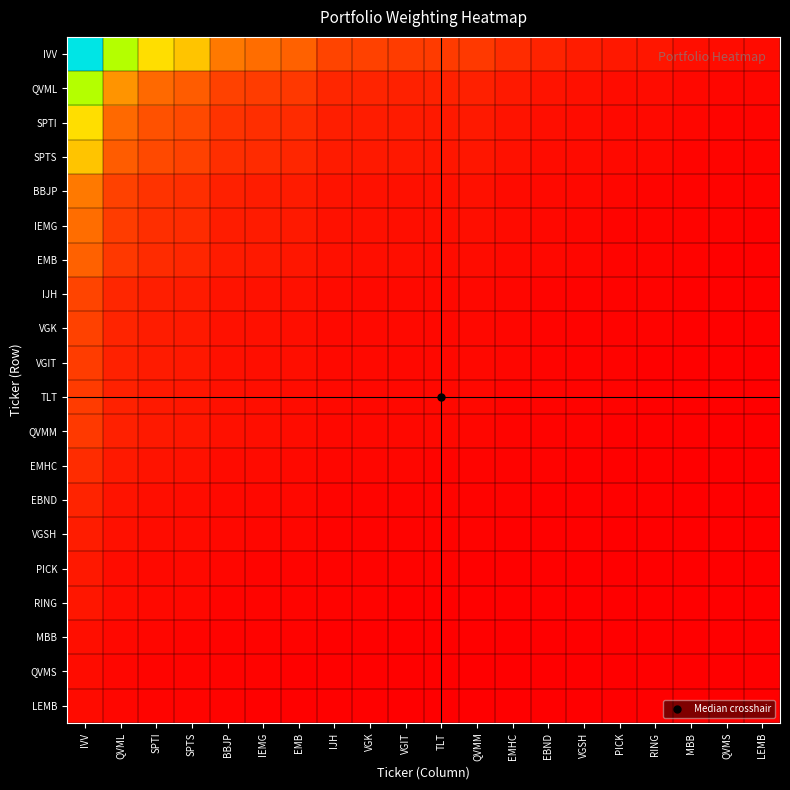

At QVML, list the series in order from largest to smallest.

IVV, QVML, SPTI, SPTS, BBJP, IEMG, EMB, IJH, VGK, VGIT, TLT, QVMM, EMHC, EBND, VGSH, PICK, RING, MBB, QVMS, LEMB